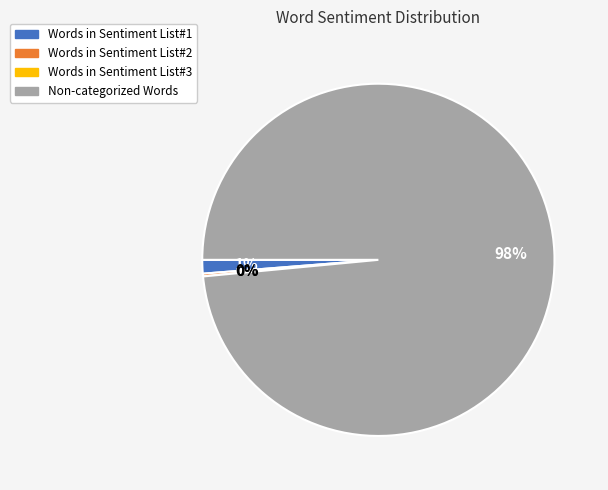

Combined, do Words in Sentiment List#1 and Words in Sentiment List#3 account for over 50%?

No